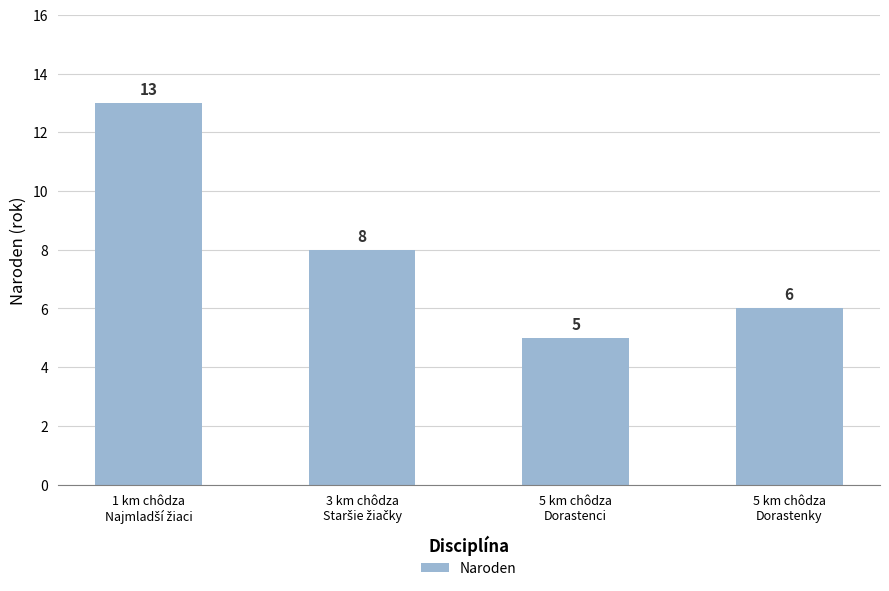

Count the values in the range 6 to 13.

3